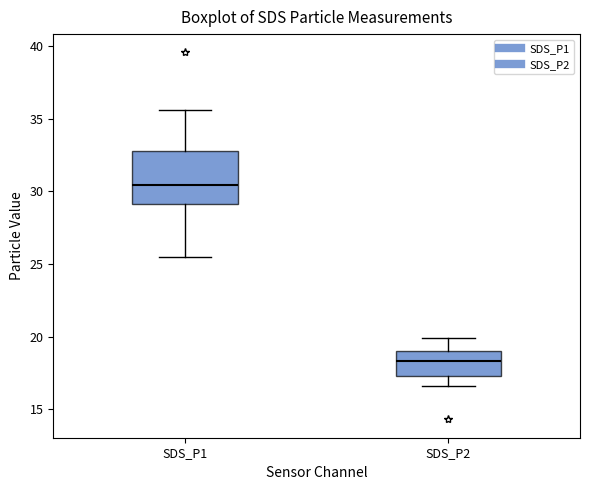

Where does the median line of the box for SDS_P1 sit on the y-axis? The values are not printed on the chart, so give them approximately, as read against the axis.

30.5